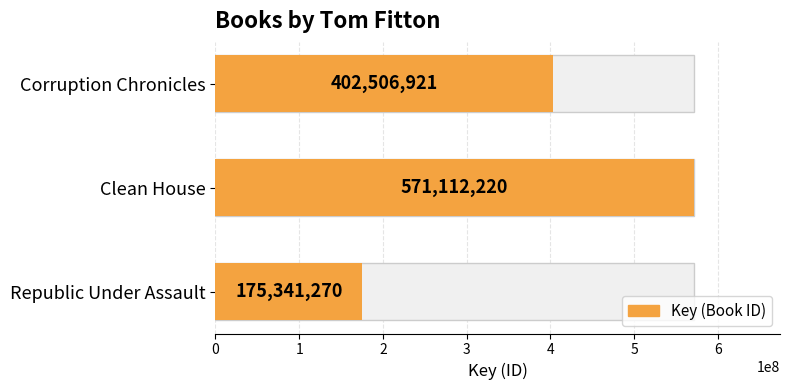

What is the value of the 2nd bar from the left?

571112220